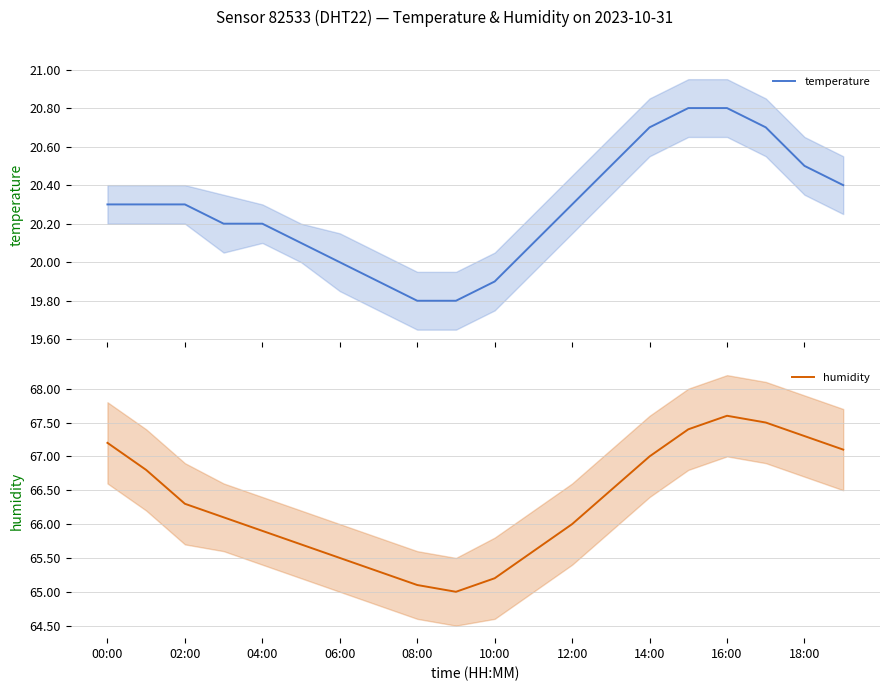

True or false: humidity has a value of 41.7 at 04:00.

False